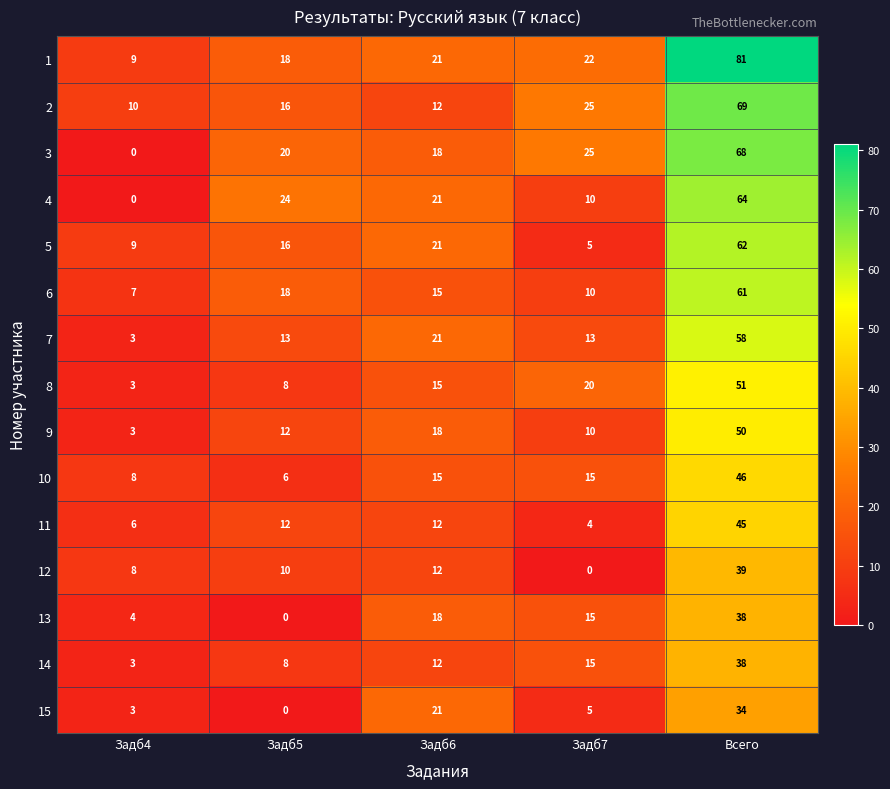

What is the difference between the second highest and minimum values in the 12 series?

12